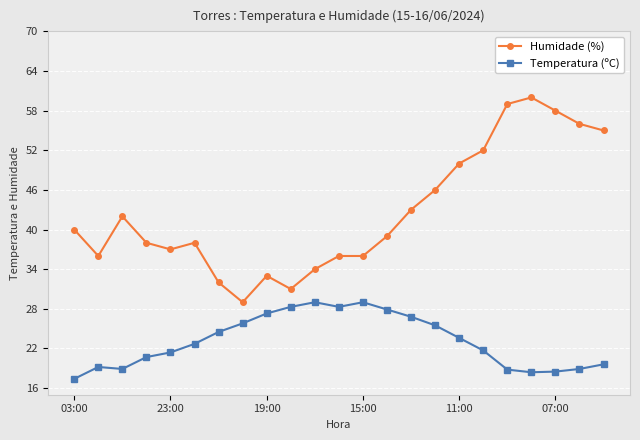

What is the greatest value displayed?

60.0